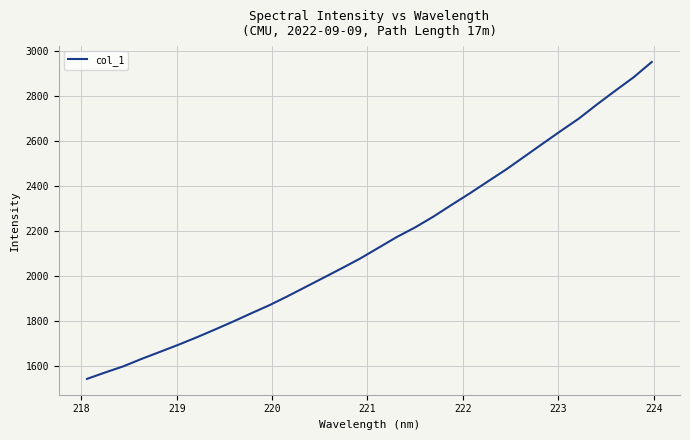

What is the greatest value displayed?

2952.8